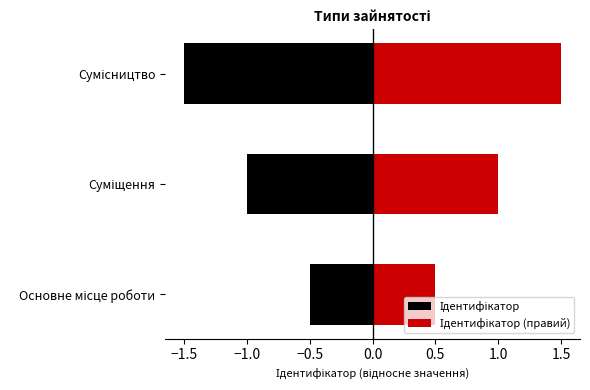

At which category does the chart reach its peak across all series?

Сумісництво